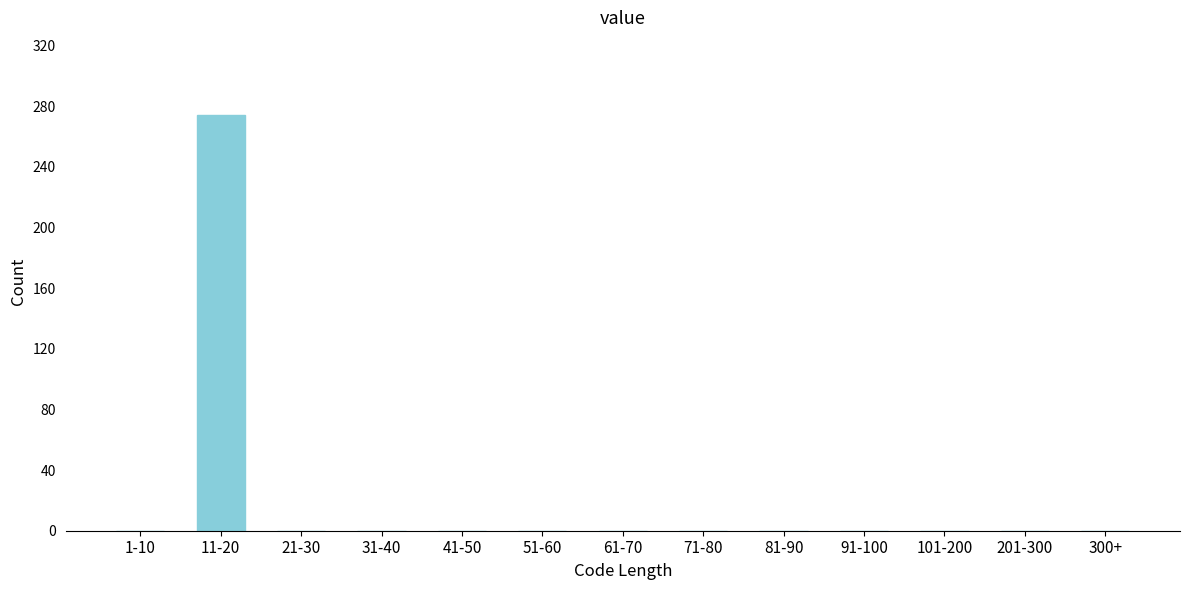

Reading left to right, list all the values displayed in this chart.

1-10=0	11-20=274	21-30=0	31-40=0	41-50=0	51-60=0	61-70=0	71-80=0	81-90=0	91-100=0	101-200=0	201-300=0	300+=0